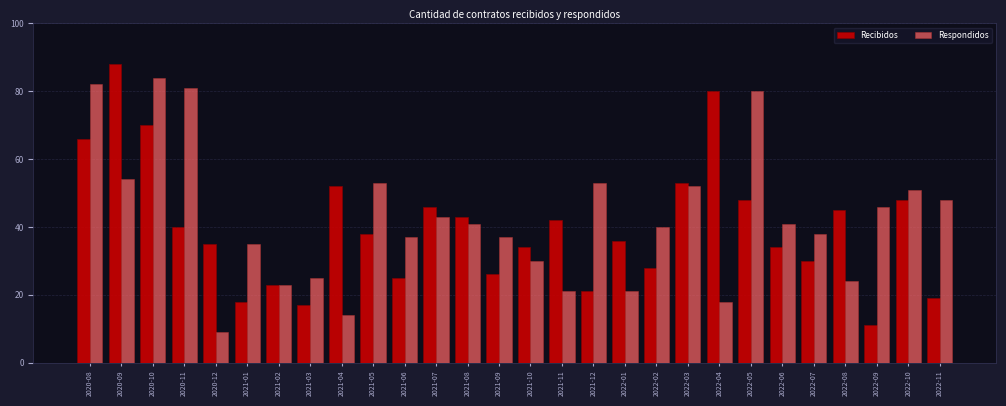

Read the Recibidos value at 2021-10, to the nearest 5.

35